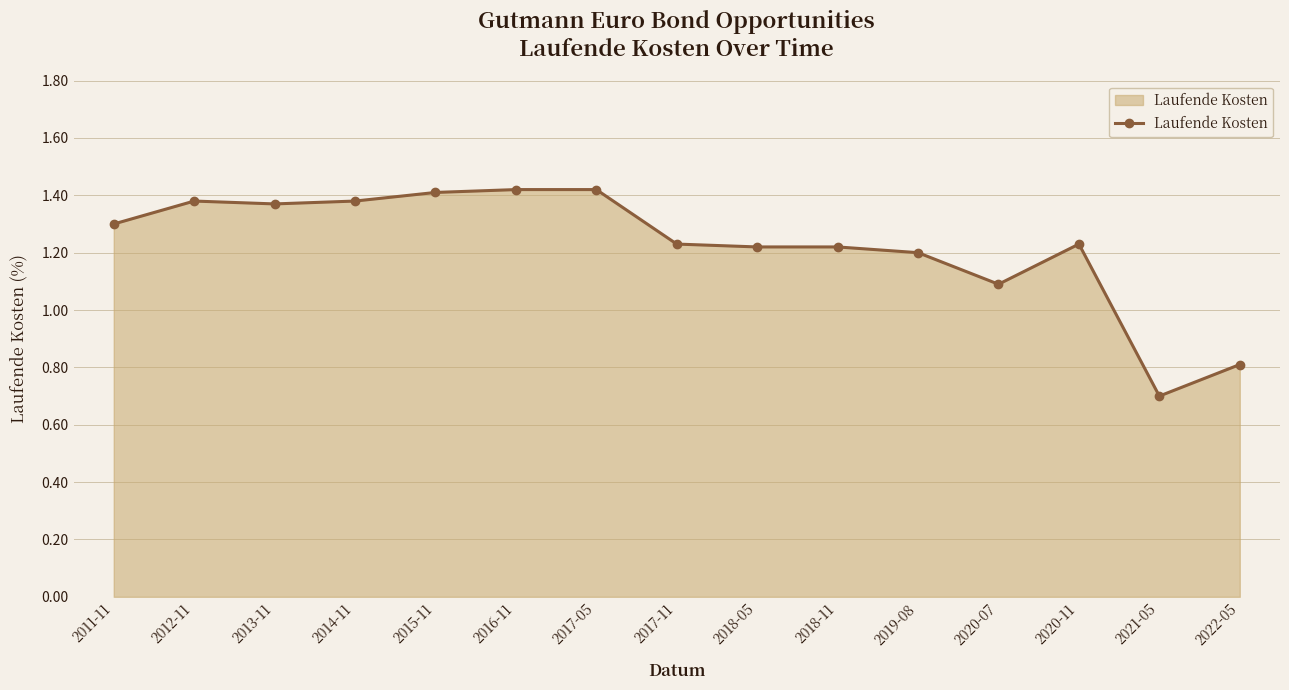

Is it true that the value at 2020-11 is 0.3?

False